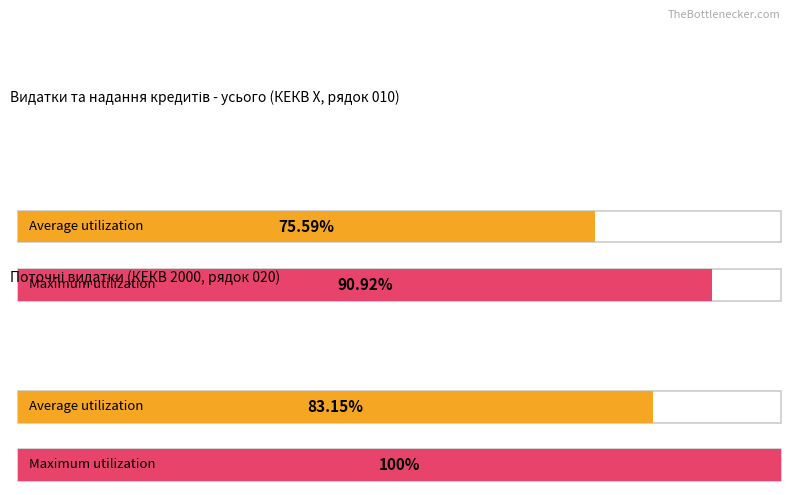

How many groups of bars are there?

2